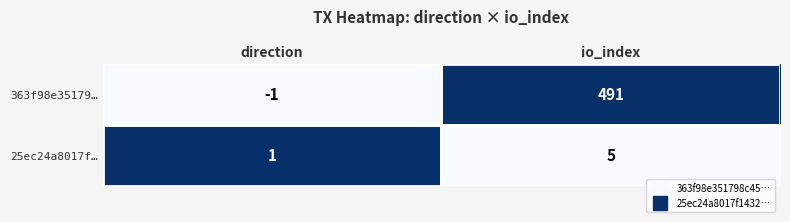

What is the highest value of the 25ec24a8017f… series?

5